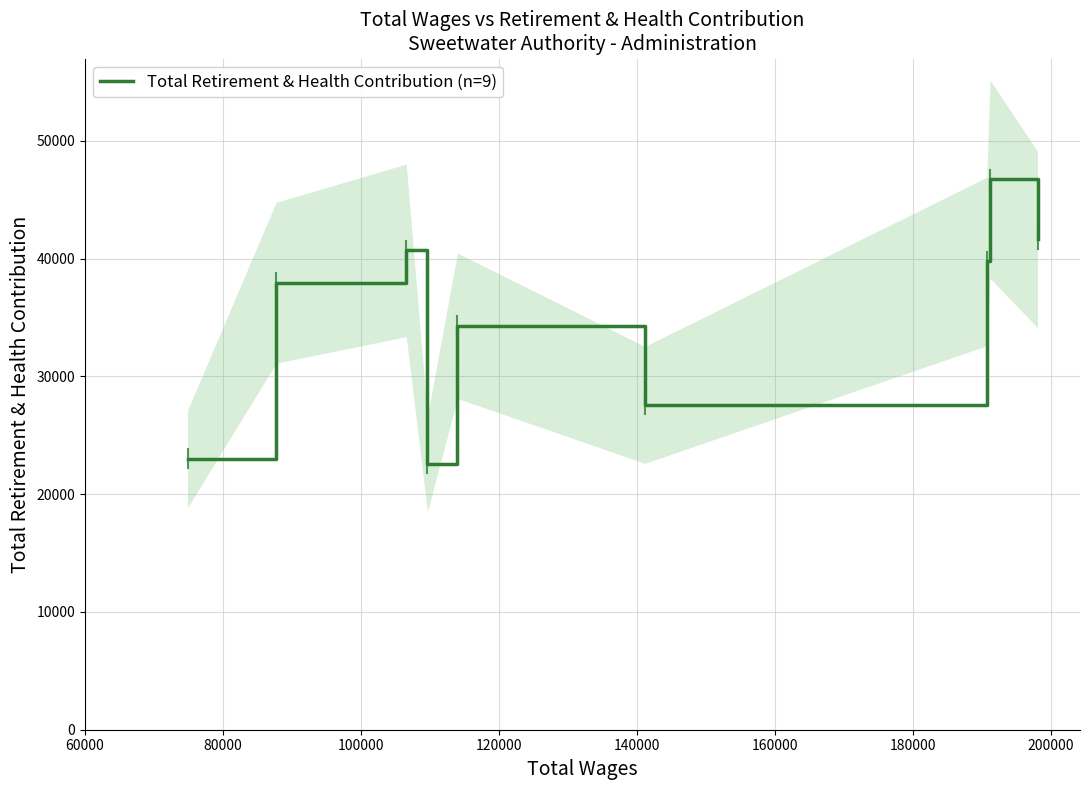

Rank the categories by value from highest to lowest.

200000, 220000, 100000, 180000, 80000, 140000, 160000, 60000, 120000